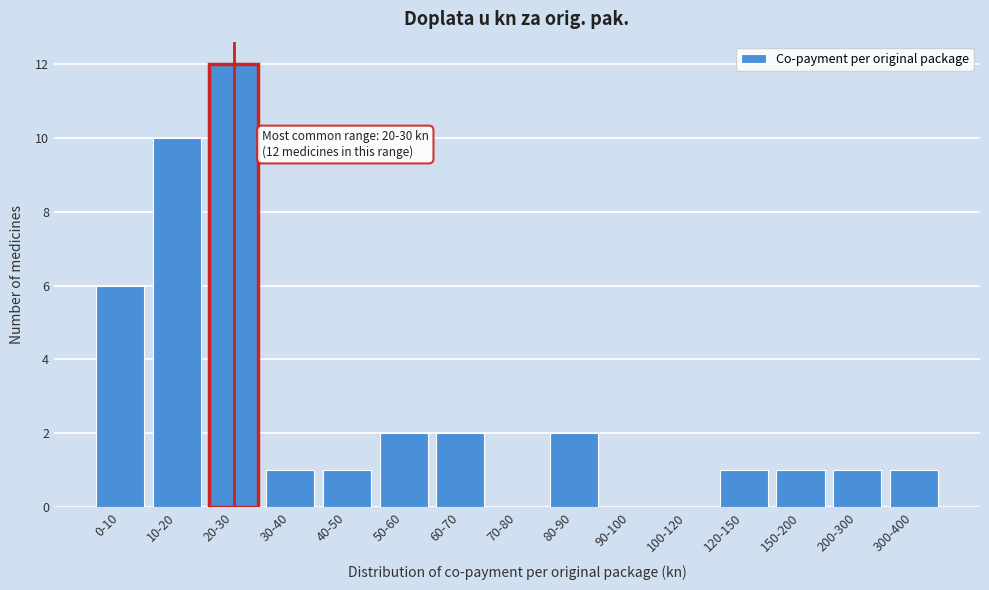

Reading left to right, what are all the values shown in this chart?

0-10=6	10-20=10	20-30=12	30-40=1	40-50=1	50-60=2	60-70=2	70-80=0	80-90=2	90-100=0	100-120=0	120-150=1	150-200=1	200-300=1	300-400=1